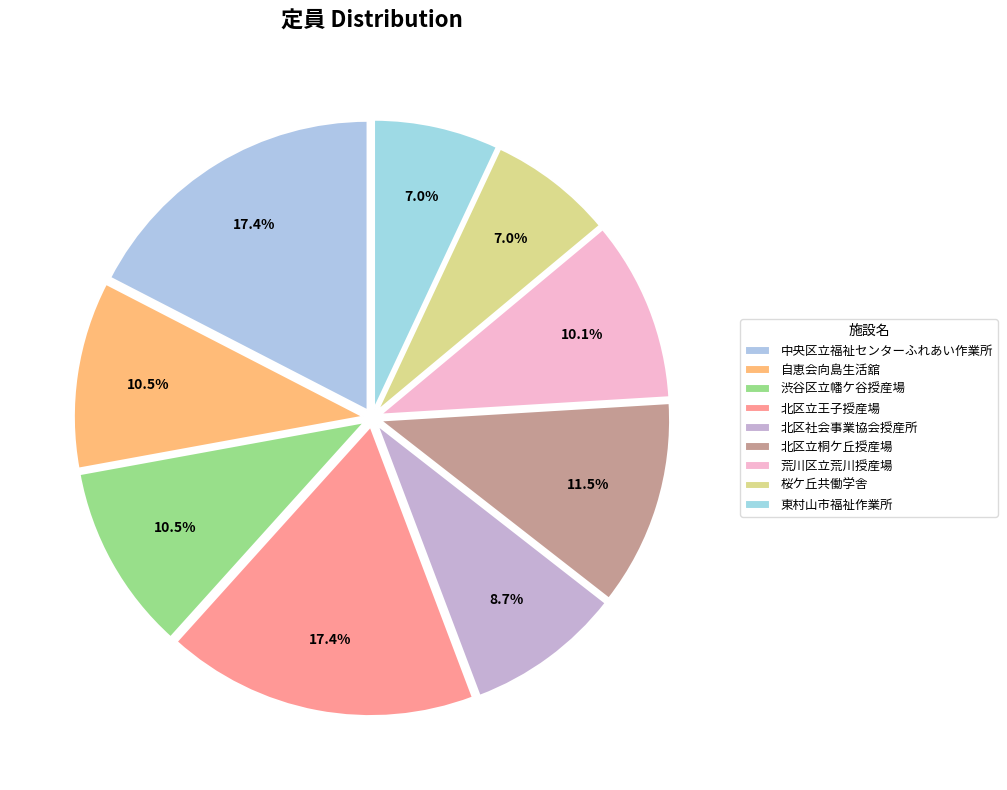

Does 中央区立福祉センターふれあい作業所 represent more than half of the total?

No